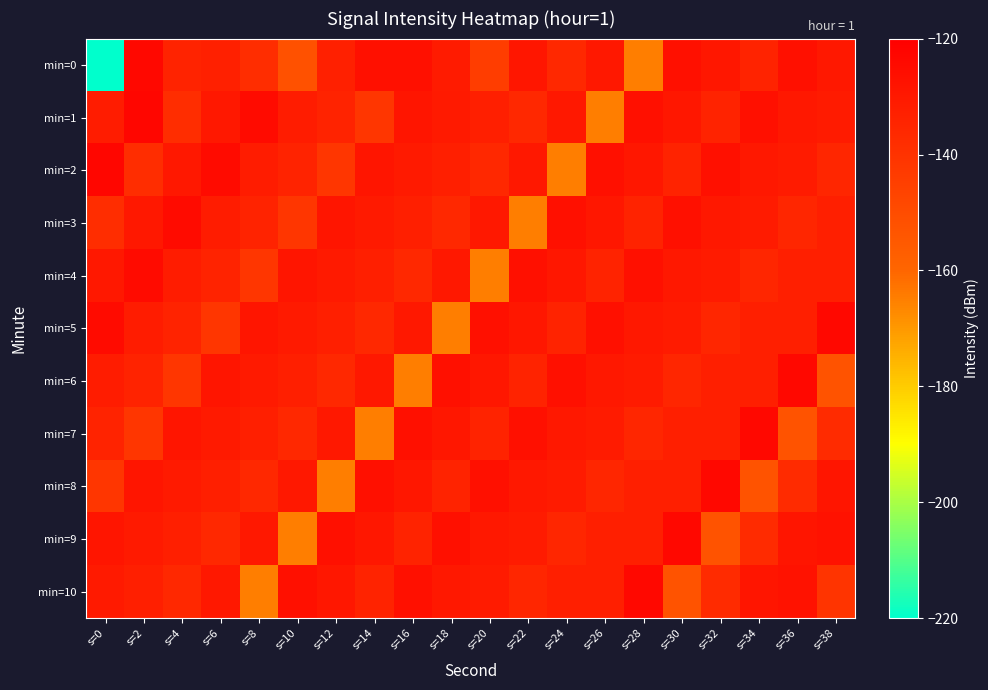

Which series has the largest total across all categories?

min=1